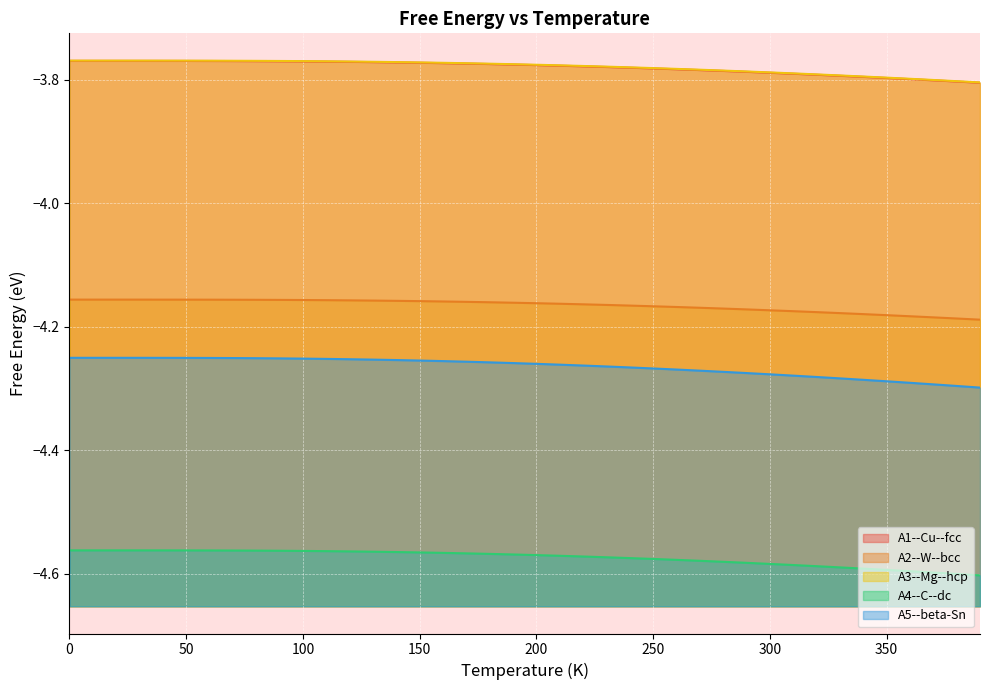

What value does the A1--Cu--fcc series have at 290?

-3.8